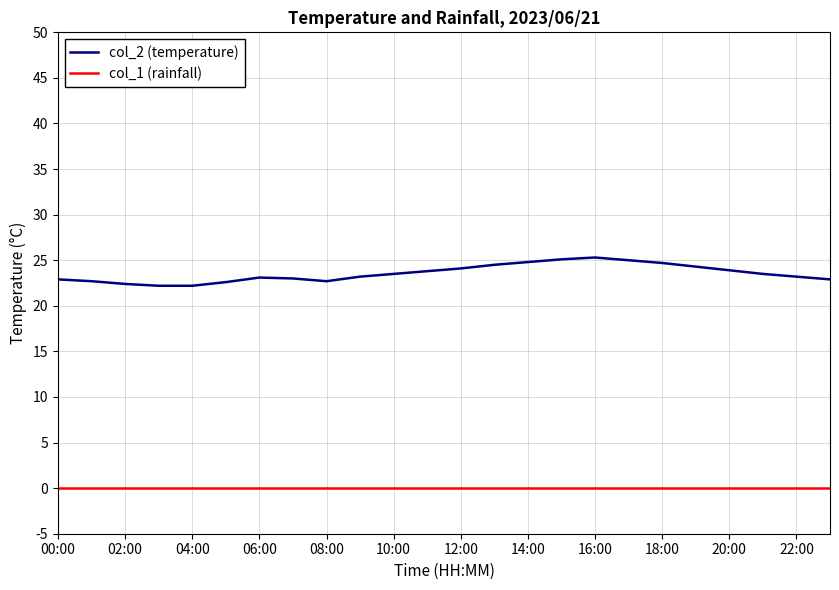

Which series has the largest total across all categories?

col_2 (temperature)